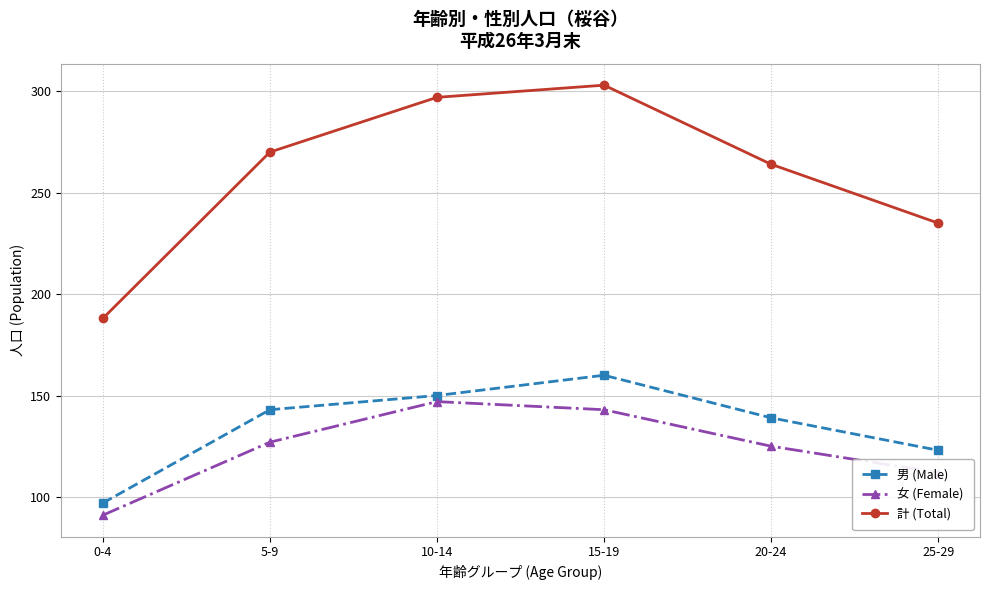

True or false: 女 (Female) and 男 (Male) cross at least once.

False